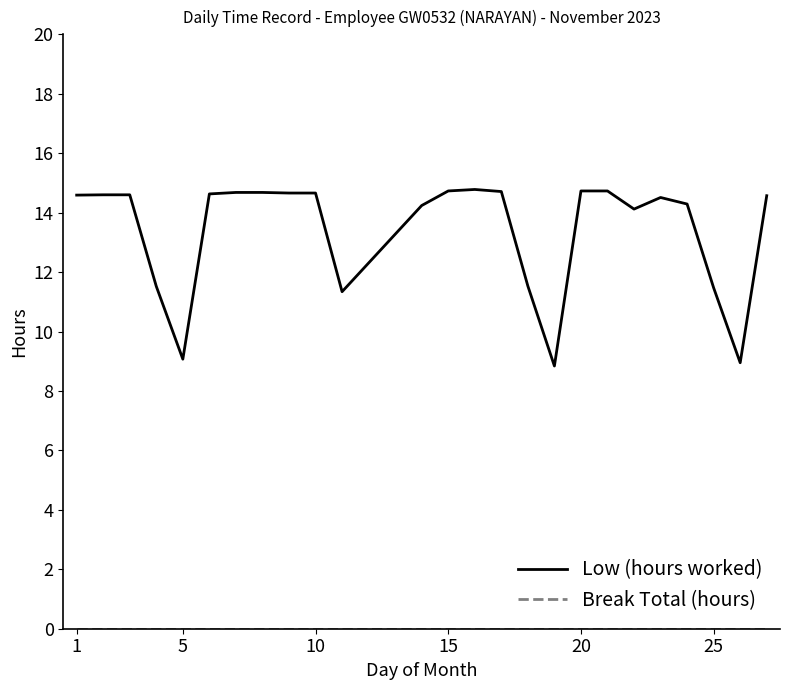

What is the difference between the maximum and minimum values in the Low (hours worked) series?

5.9